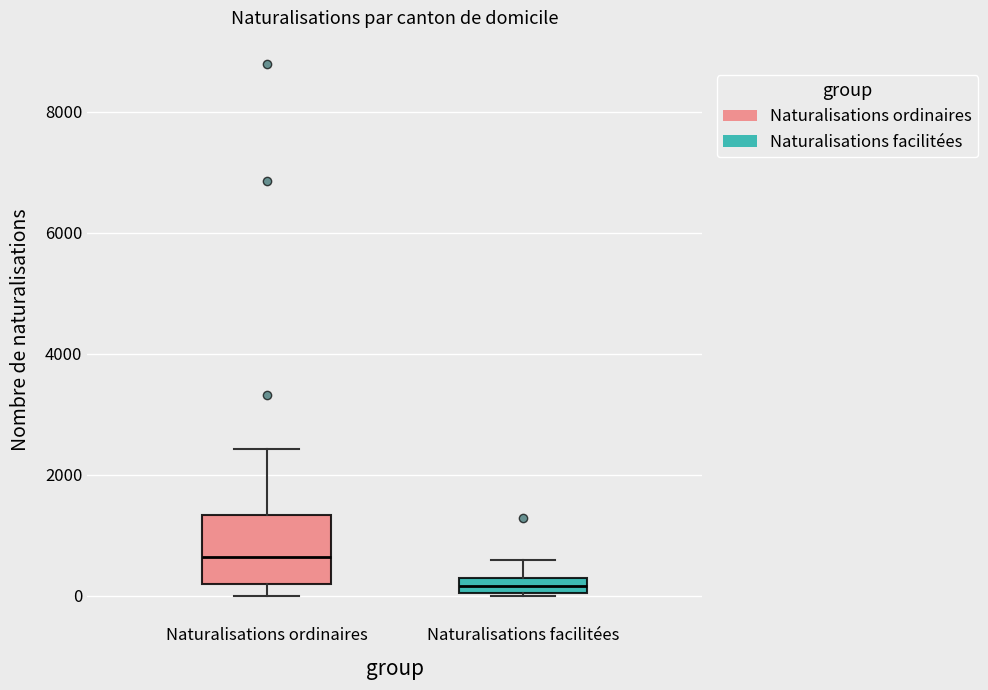

Comparing the boxes themselves (not the whiskers), which one is the tallest?

Naturalisations ordinaires